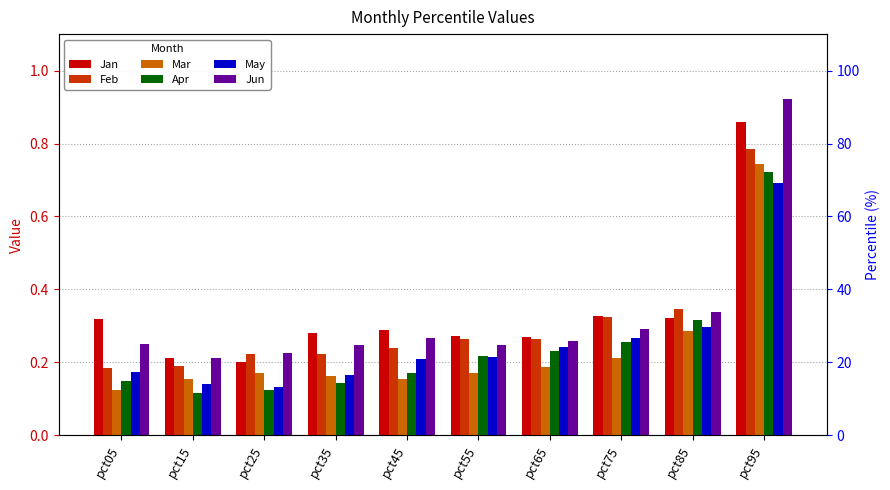

What are all the series names shown in the legend?

Jan, Feb, Mar, Apr, May, Jun